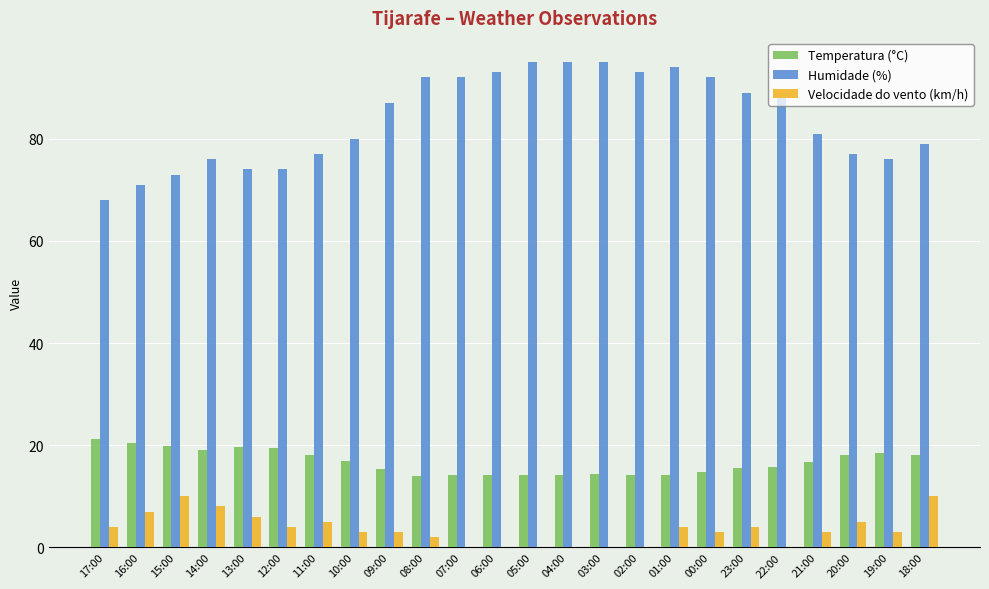

Is it true that Humidade (%) equals 68.0 at 17:00?

True